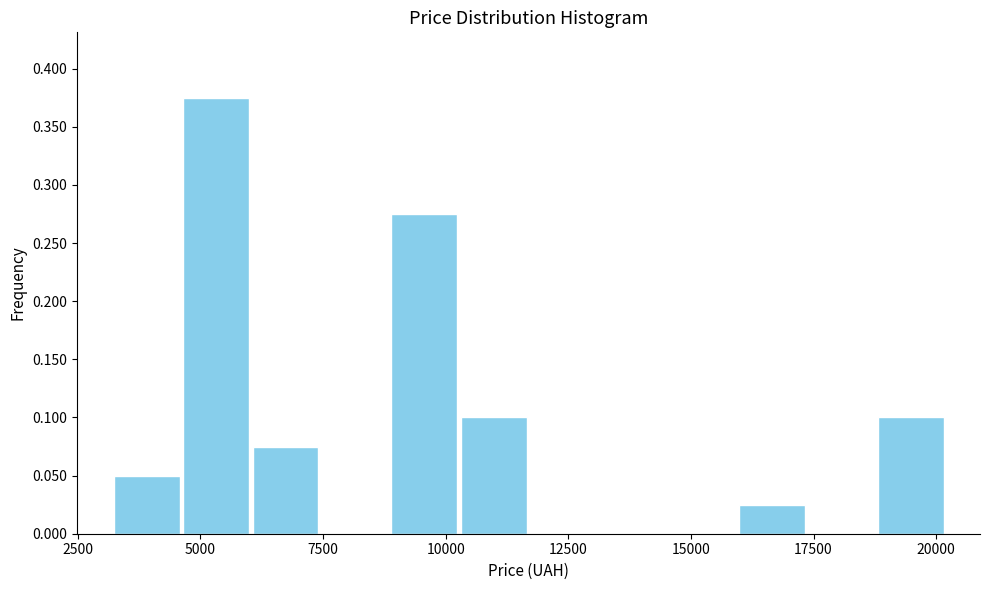

Around what value on the x-axis is the tallest bar? Give the approximate position of its centre, as read against the axis.

5500